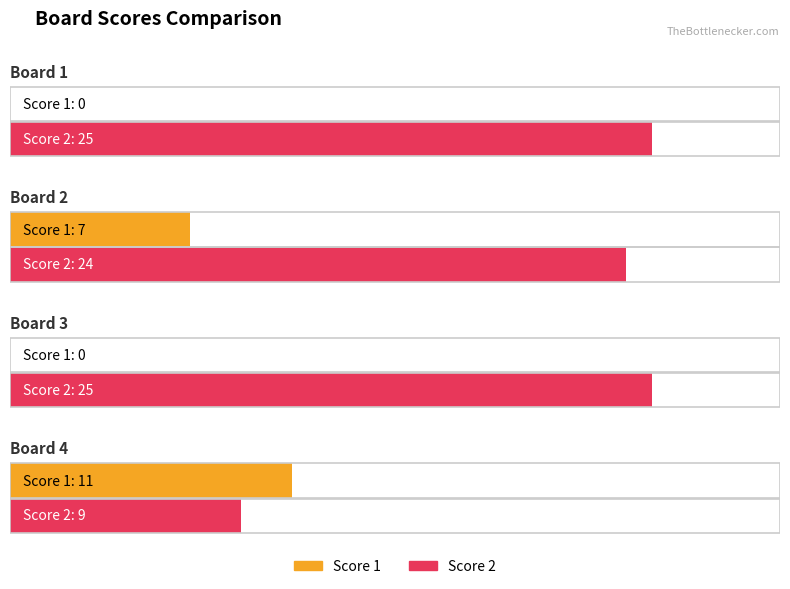

What is the sum of all Score 1 values?

18